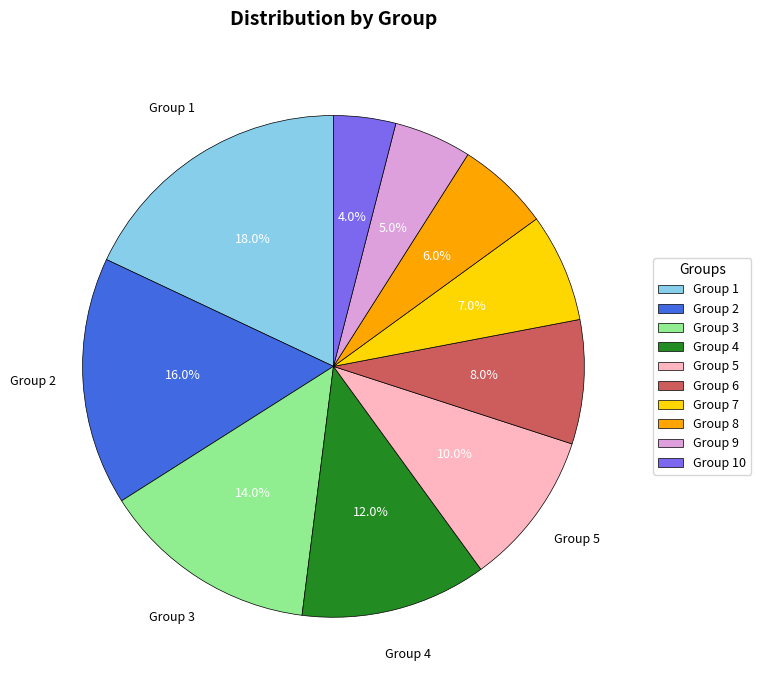

Is there a majority slice in this chart?

No